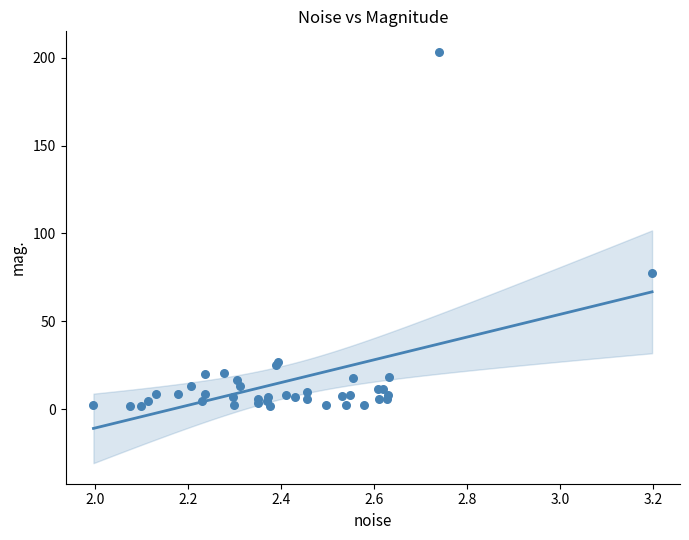

What Y value in the scatter plot is closest to 102?

77.5